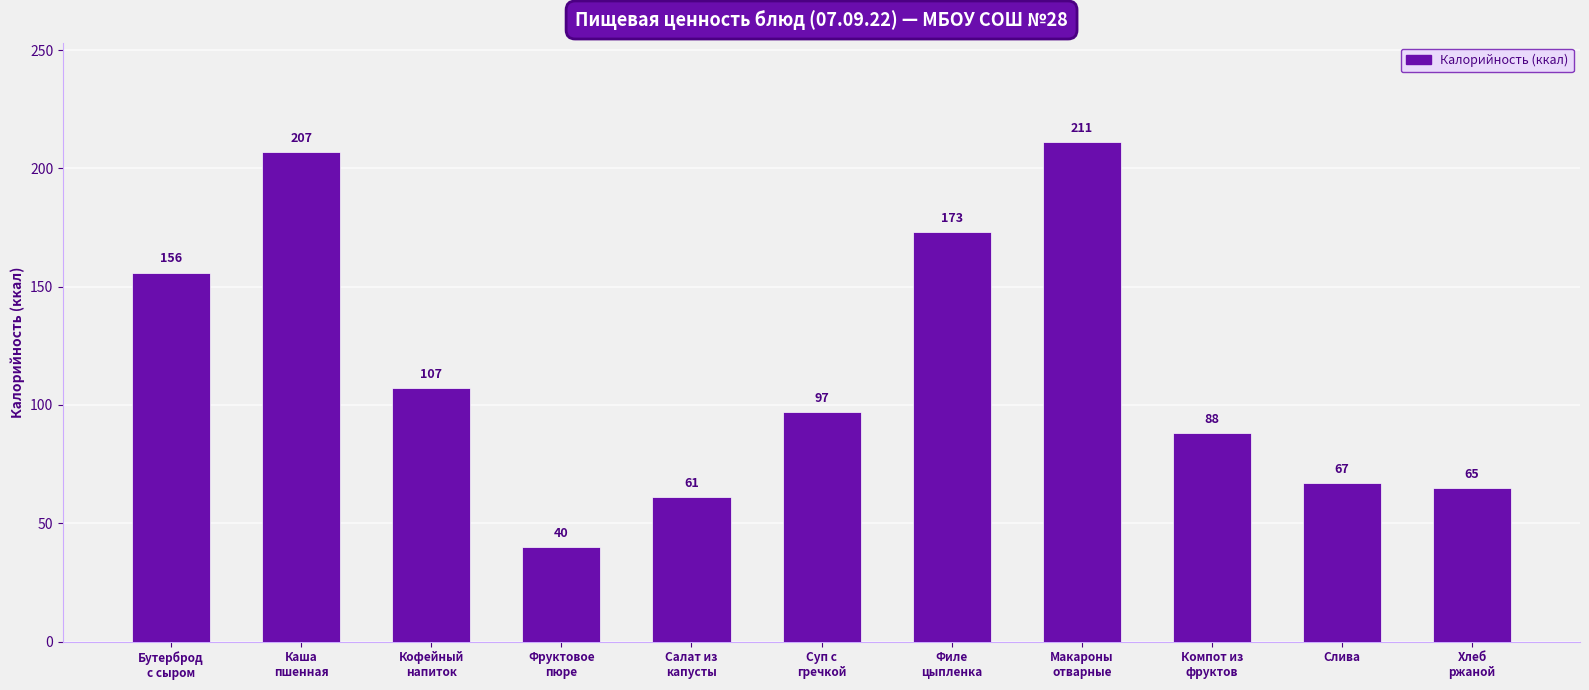

Rank the categories by value from lowest to highest.

Фруктовое
пюре, Салат из
капусты, Хлеб
ржаной, Слива, Компот из
фруктов, Суп с
гречкой, Кофейный
напиток, Бутерброд
с сыром, Филе
цыпленка, Каша
пшенная, Макароны
отварные